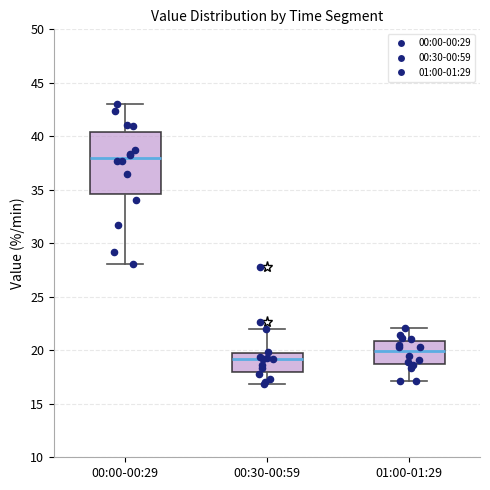

Which box has the highest median line?

00:00-00:29